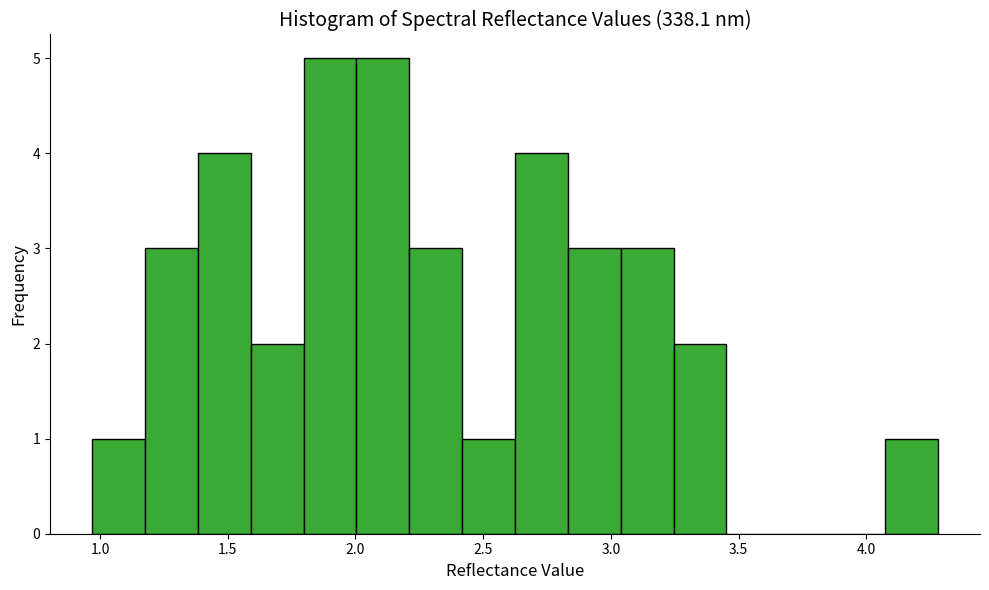

Reading left to right, transcribe this chart: for each bar, give the range it covers on the x-axis and its height. Neither the bar edges nor the heights are printed on the chart, so give them approximately, as read against the axes.

0.95 to 1.20: 1
1.20 to 1.40: 3
1.40 to 1.60: 4
1.60 to 1.80: 2
1.80 to 2.00: 5
2.00 to 2.20: 5
2.20 to 2.40: 3
2.40 to 2.65: 1
2.65 to 2.85: 4
2.85 to 3.05: 3
3.05 to 3.25: 3
3.25 to 3.45: 2
3.45 to 3.65: 0
3.65 to 3.85: 0
3.85 to 4.05: 0
4.05 to 4.30: 1